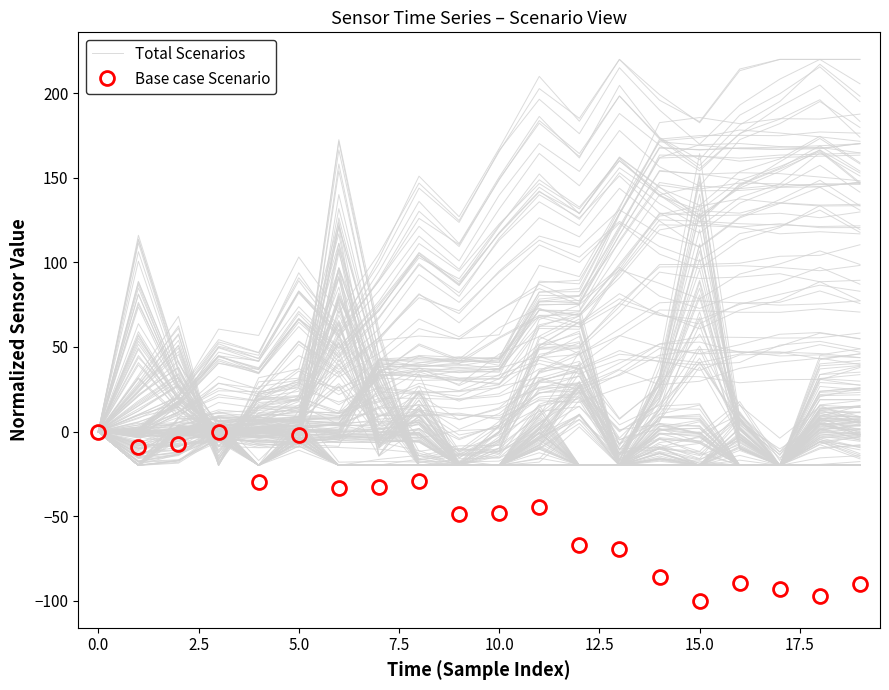

At how many categories does at least one series exceed -66?

20